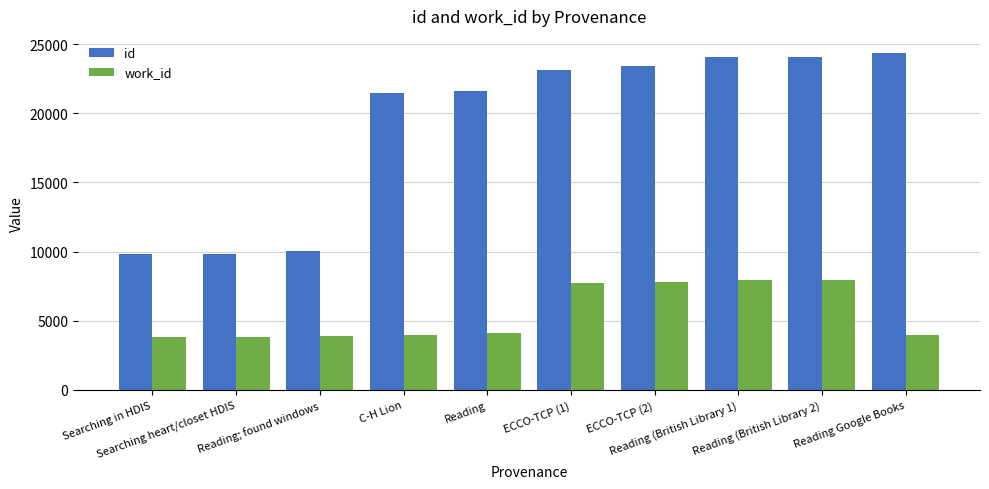

What is the average value of the work_id series?

5500